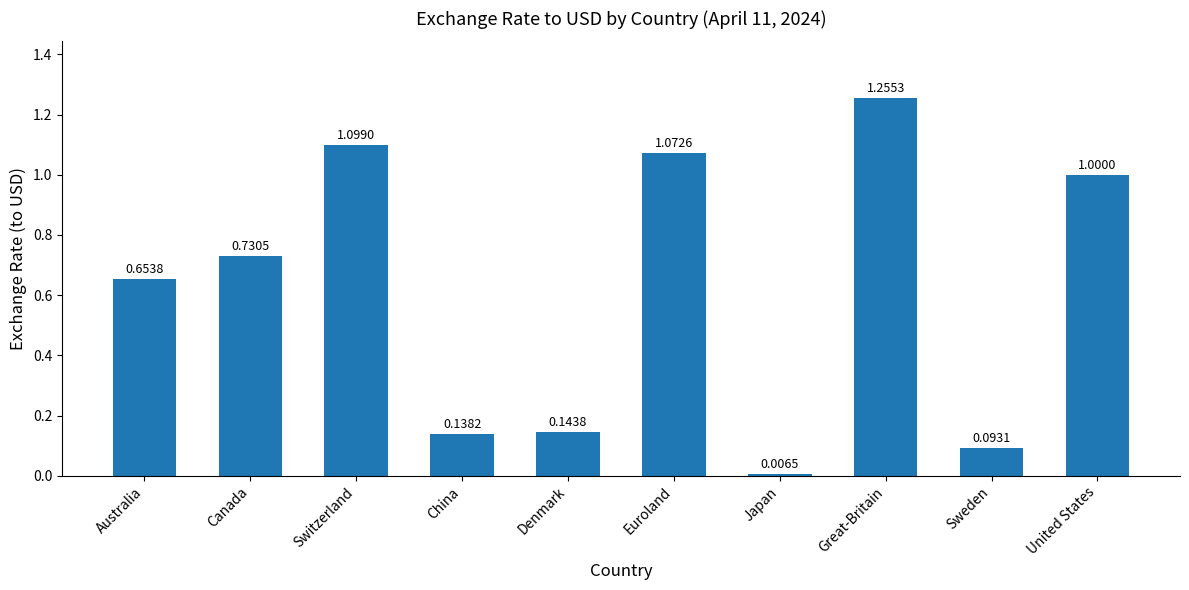

Rank the categories by value from highest to lowest.

Great-Britain, Switzerland, Euroland, United States, Canada, Australia, Denmark, China, Sweden, Japan